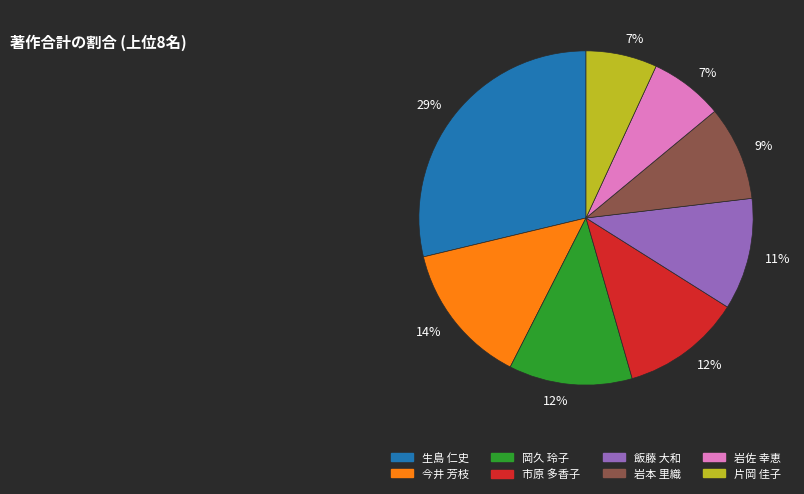

How many segments does this pie chart have?

8